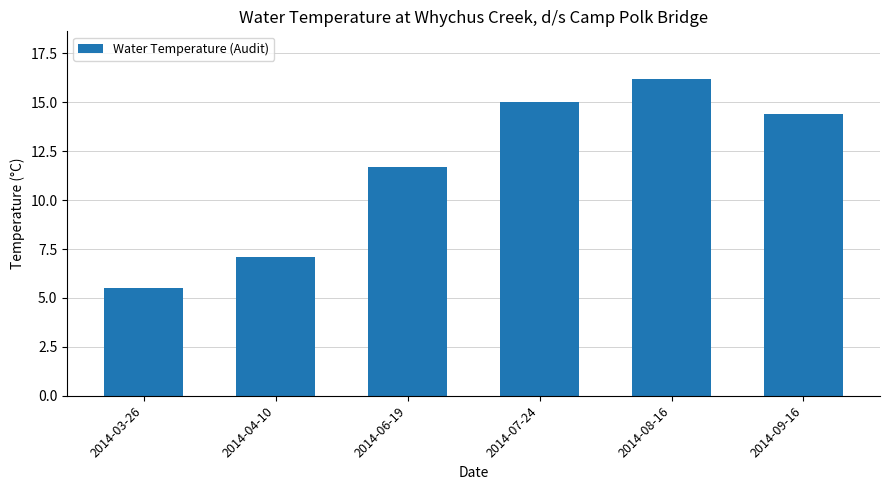

Reading left to right, list all the values displayed in this chart.

2014-03-26=5.5	2014-04-10=7.1	2014-06-19=11.7	2014-07-24=15.0	2014-08-16=16.2	2014-09-16=14.4